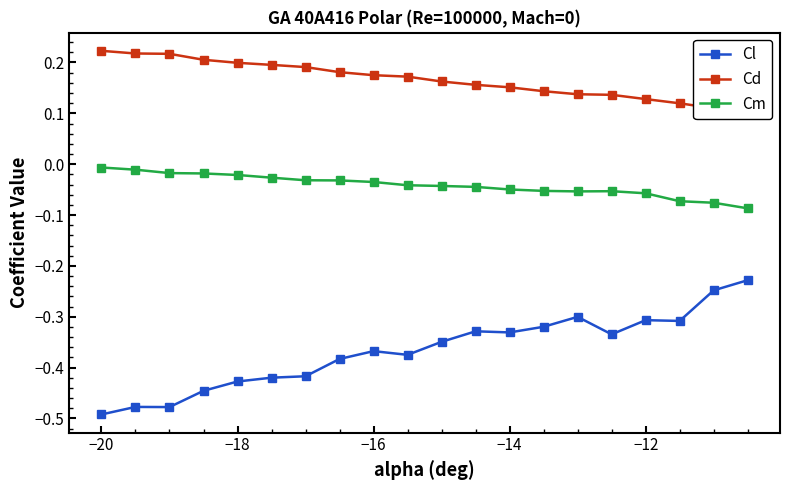

True or false: Cd and Cl cross at least once.

False